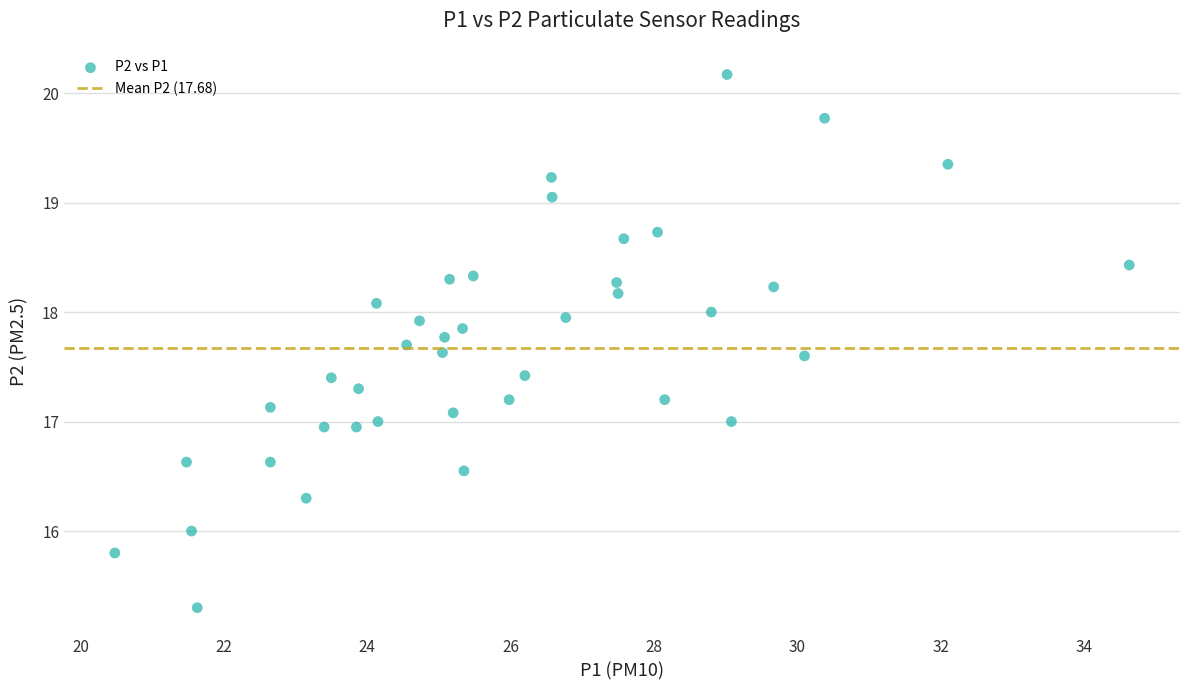

What is the range of X values (max minus min)?

14.2